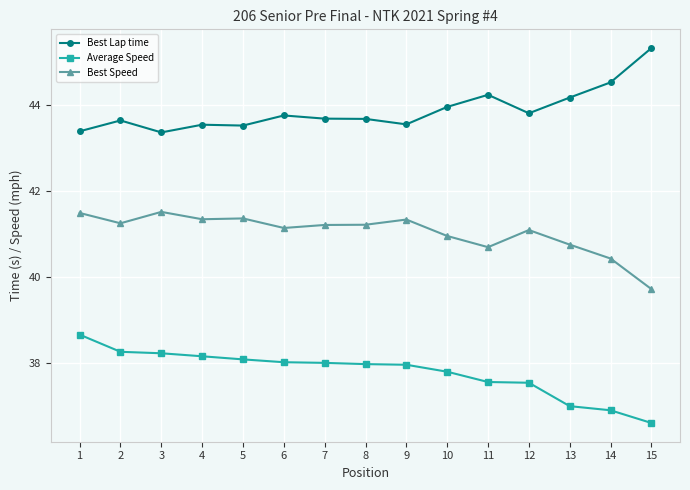

True or false: Best Speed and Best Lap time cross at least once.

False